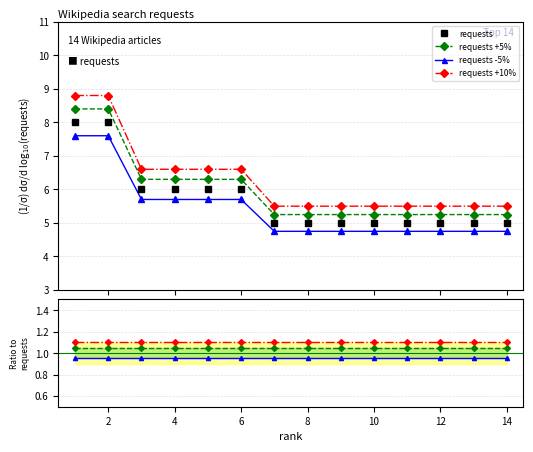

What is the maximum value for requests +10%?

8.8